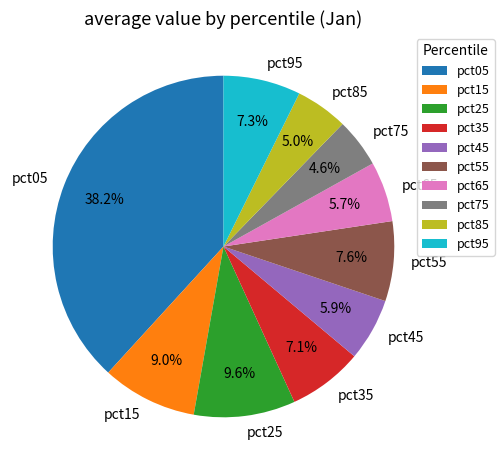

Count the number of slices in the pie.

10